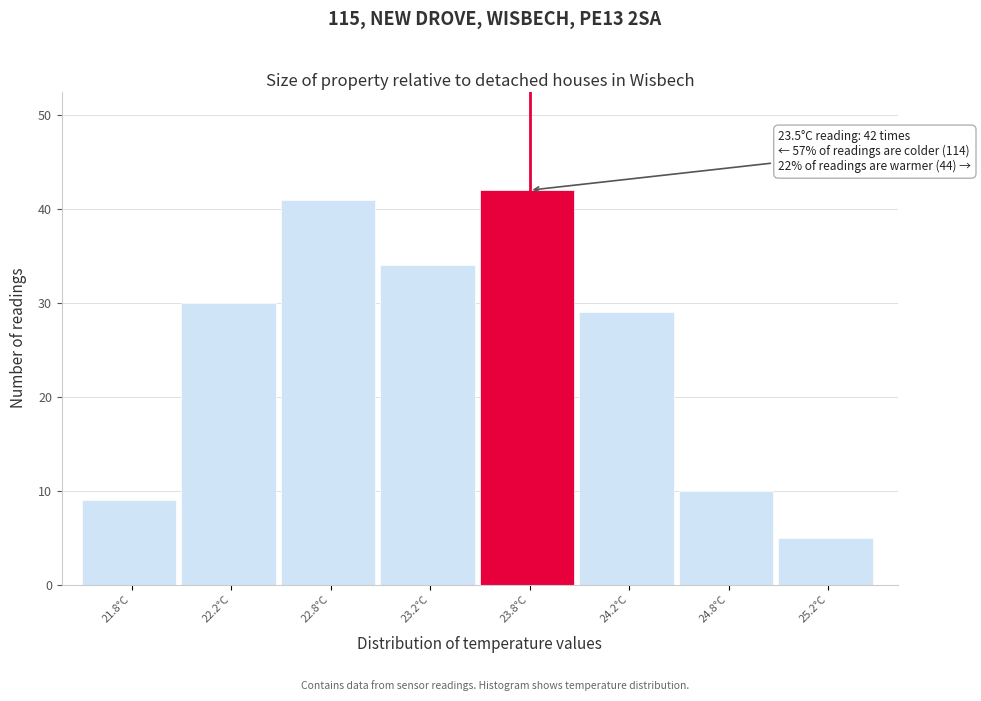

Reading left to right, transcribe all the data shown in this chart.

9	30	41	34	42	29	10	5